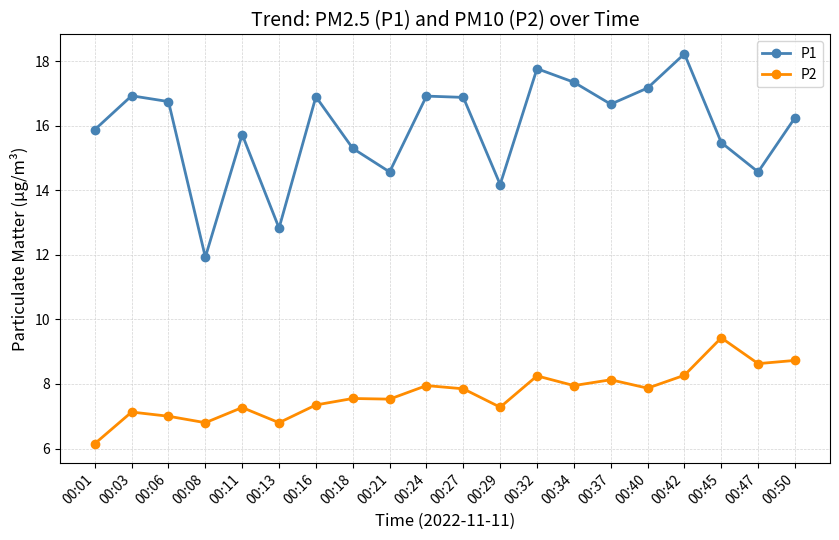

How many values in the P1 series are below 16?

9